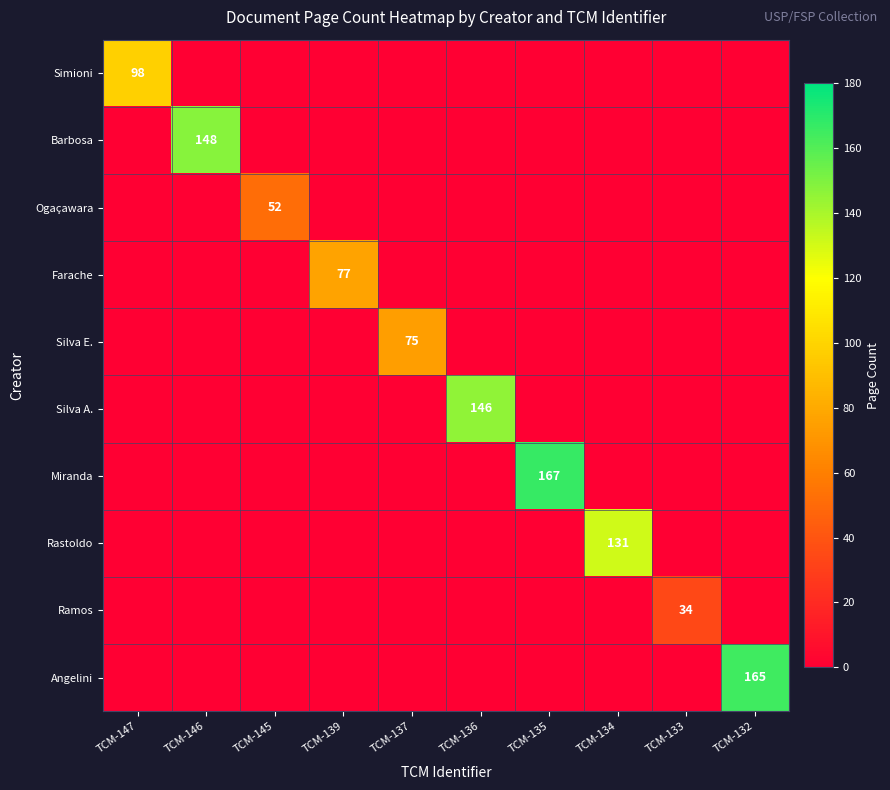

What is the difference between the Ramos values at TCM-132 and TCM-133?

34